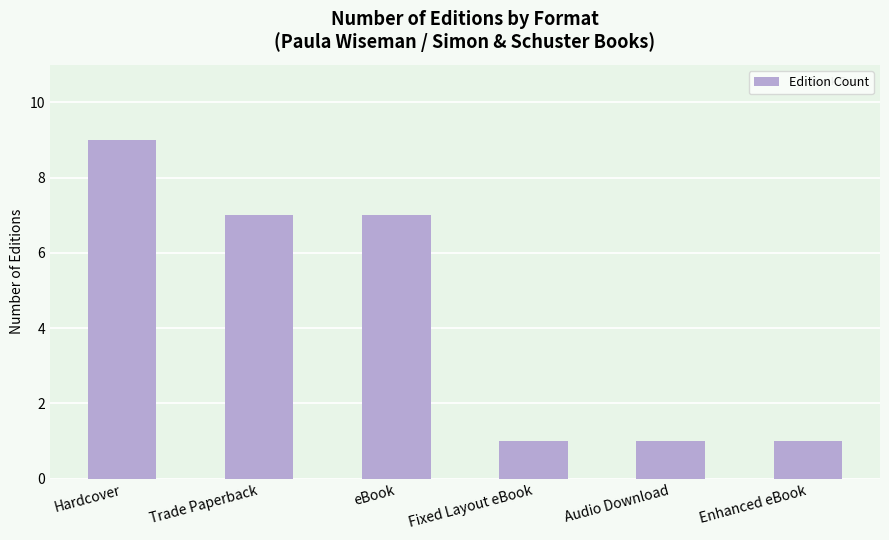

What is the sum of all values?

26